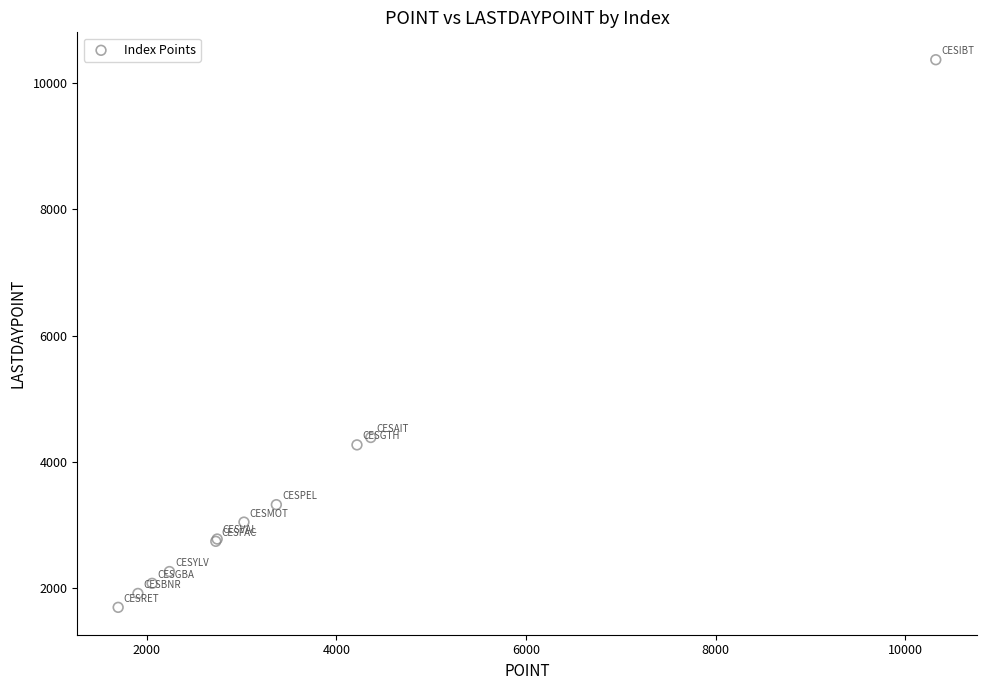

What Y value in the scatter plot is closest to 6033?

4388.8